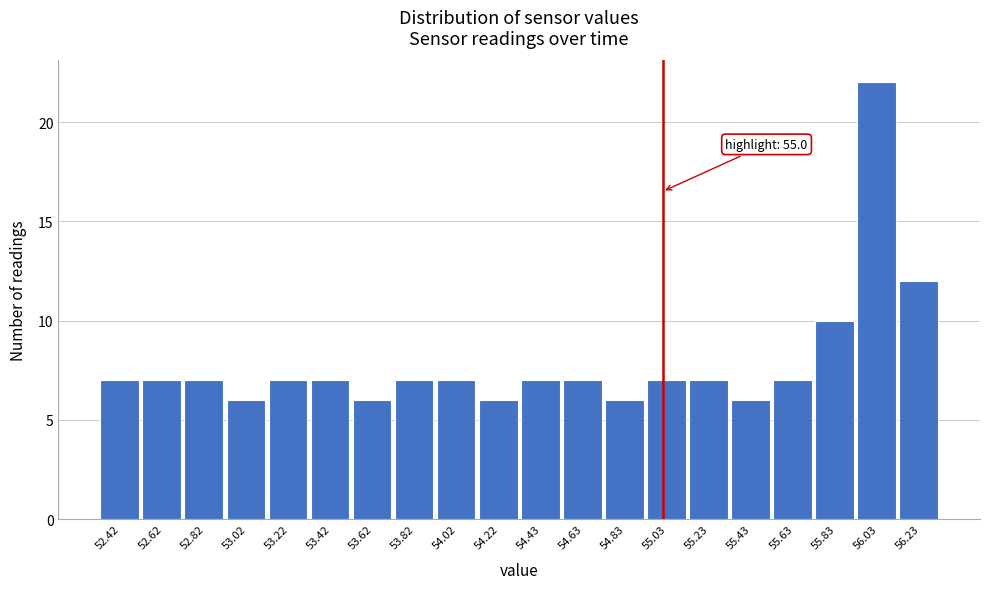

Over which range of the x-axis is the bar tallest?

55.95 to 56.15